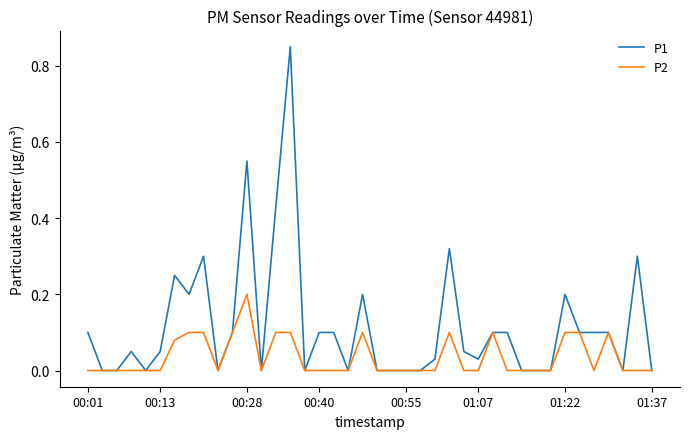

List the series in order of their overall mean, highest first.

P1, P2